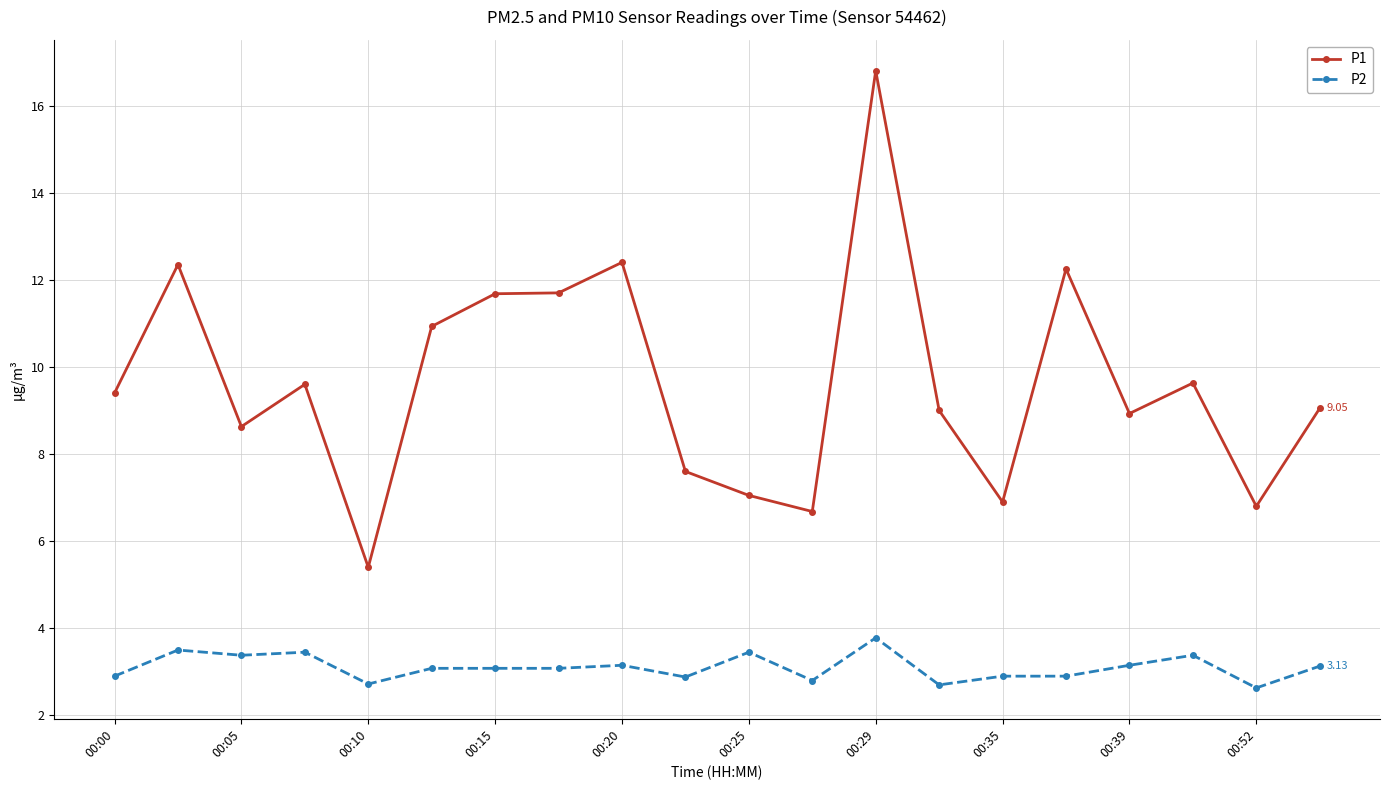

True or false: P1 has more than 1 interior local peaks.

True